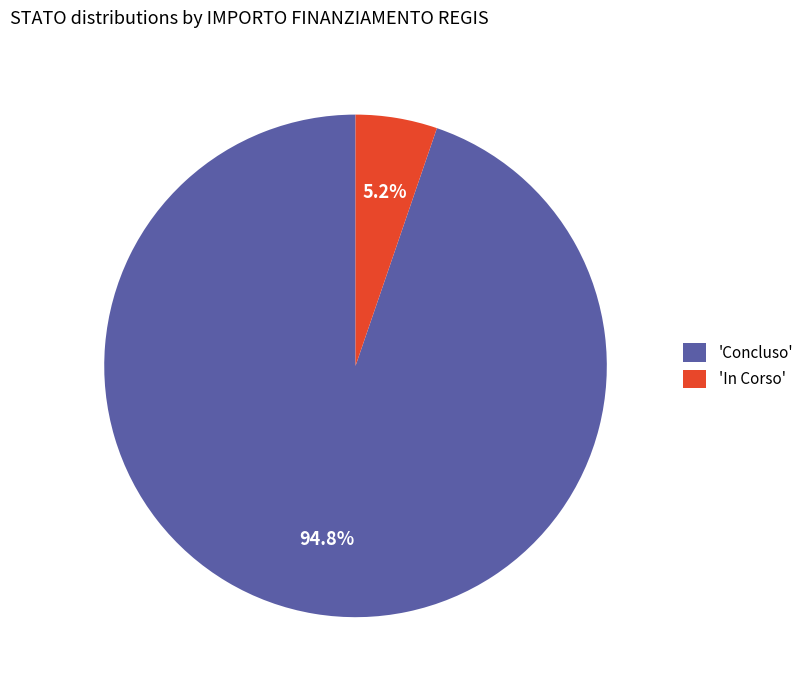

Between 'In Corso' and 'Concluso', which is larger?

'Concluso'